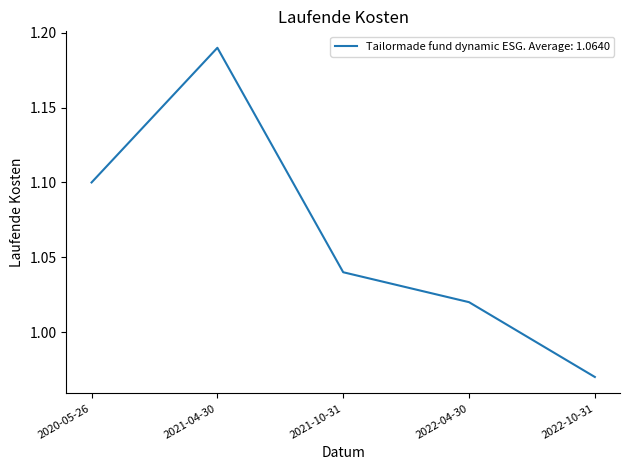

Where does the data first go above 1?

2020-05-26